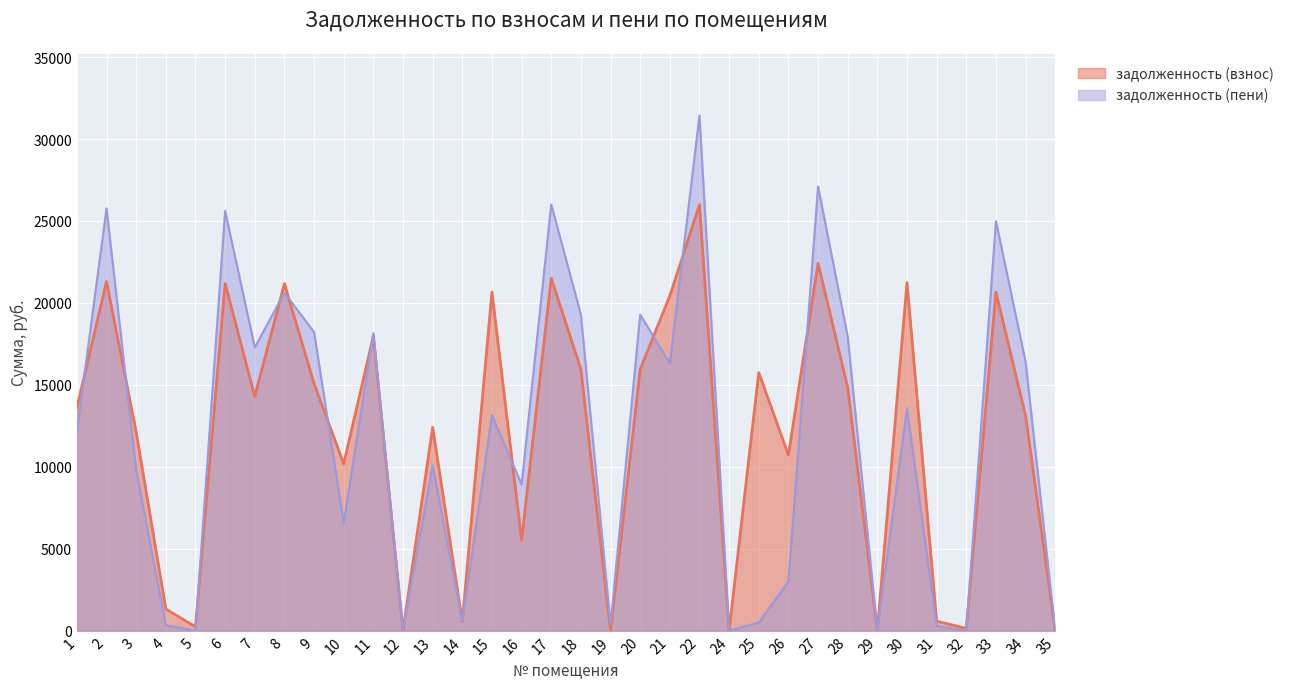

How many lines are shown in the chart?

2